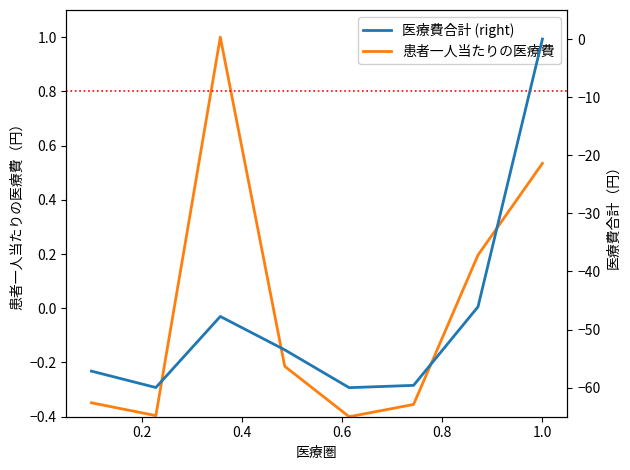

Does the chart display data point markers on the line(s)?

No